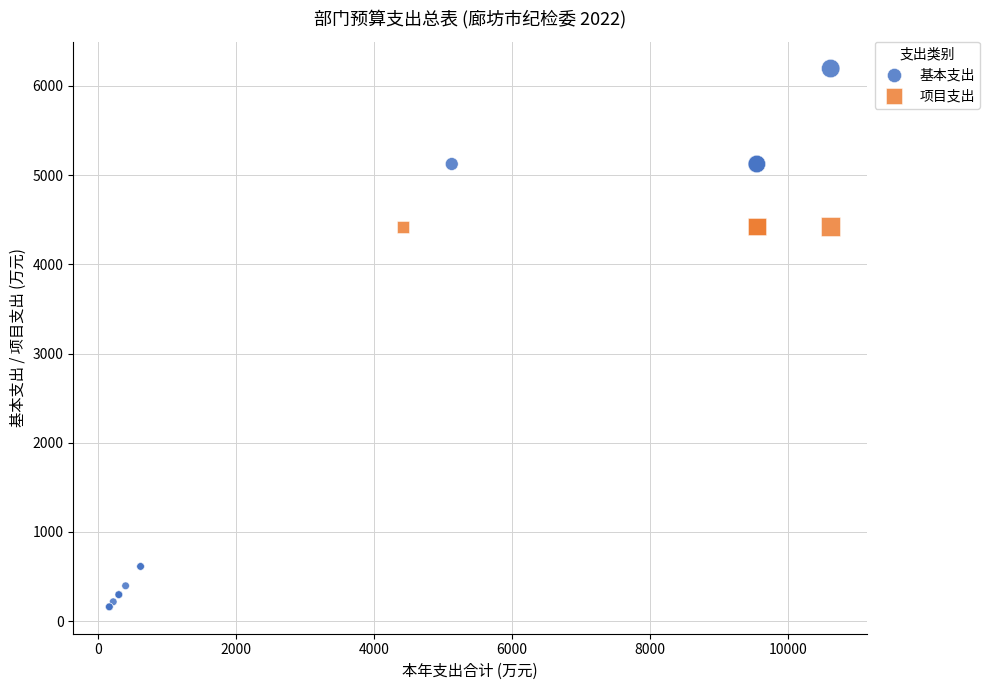

Which series contains the lowest Y value?

基本支出